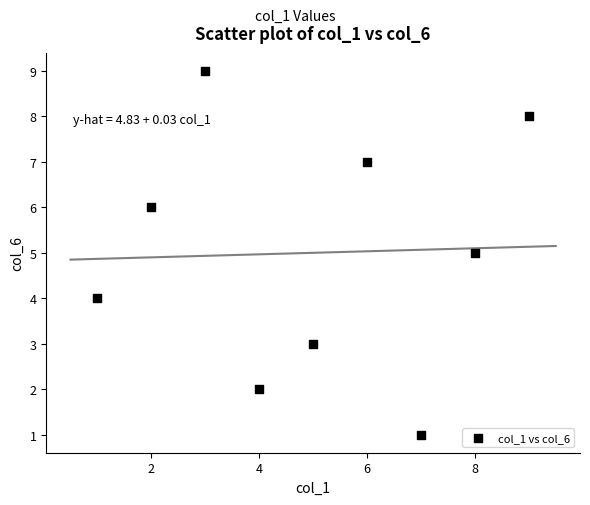

What is the average Y value?

5